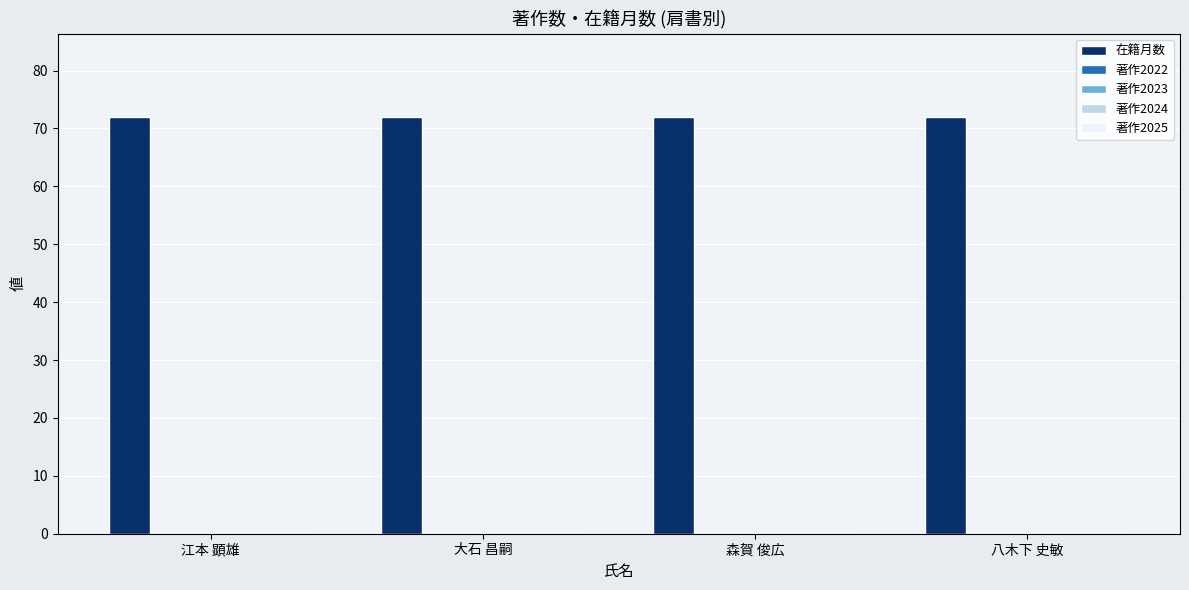

What is the maximum value shown in the chart?

72